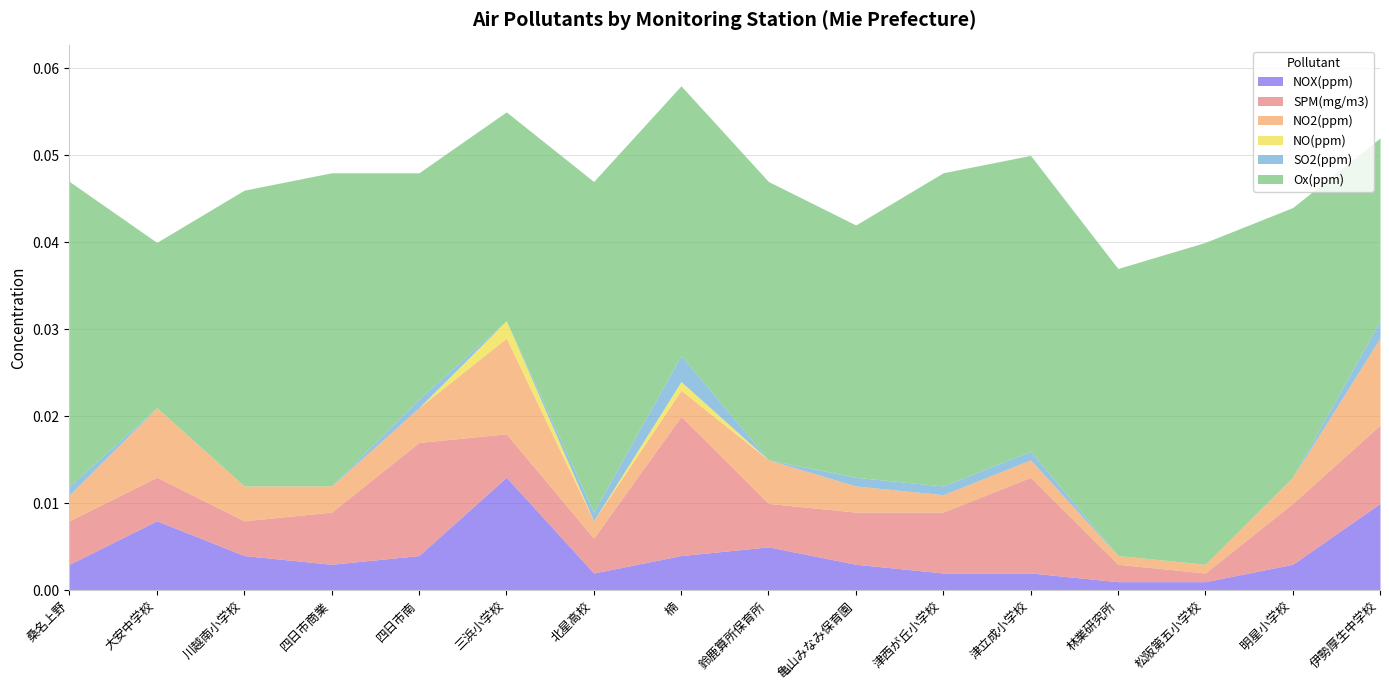

Where is the first local maximum for SO2(ppm)?

四日市南